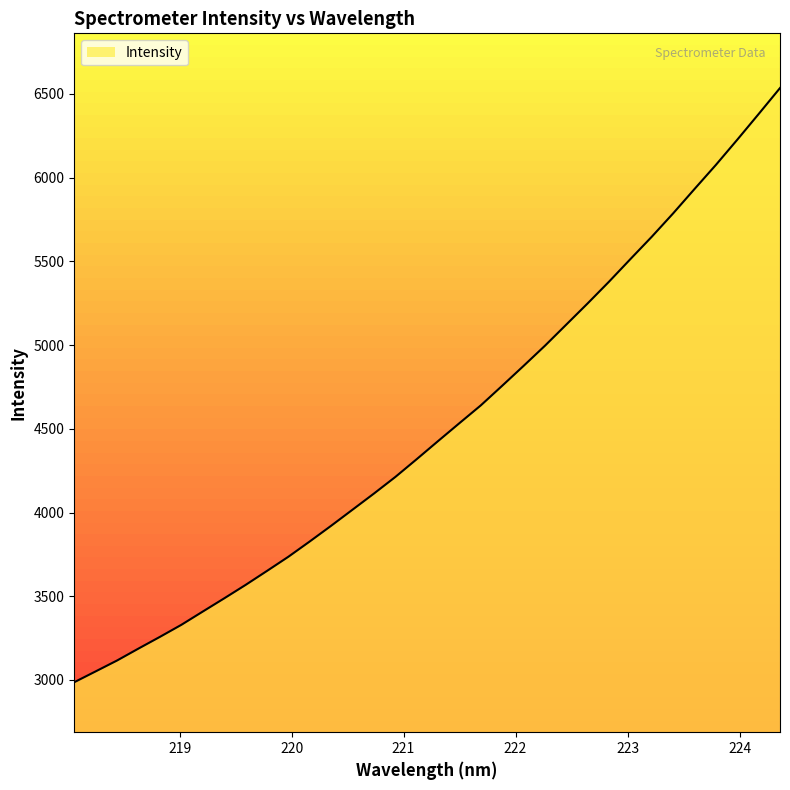

How many data points are above 4426?

17